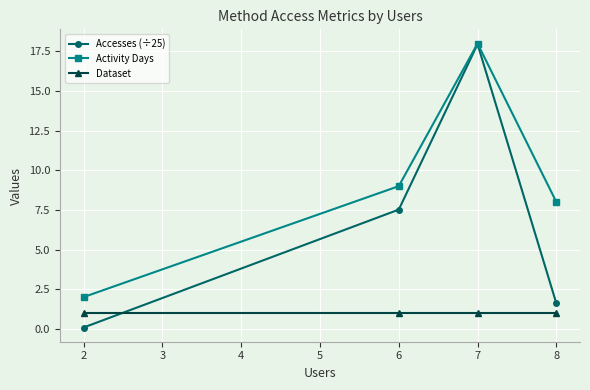

What is the smallest value displayed?

0.1